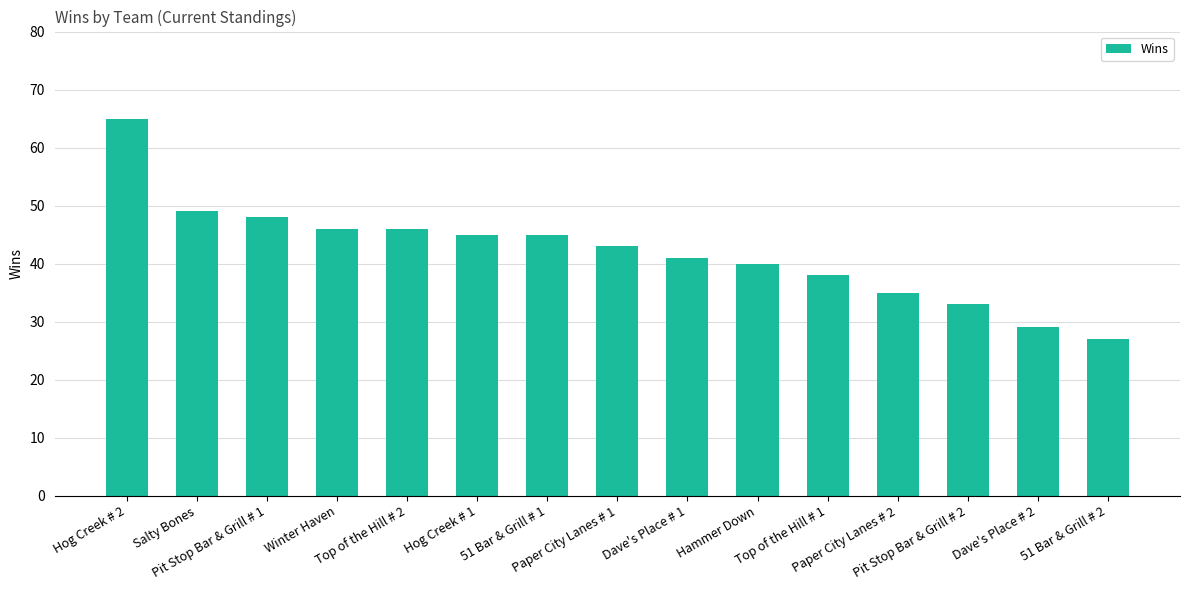

What is the minimum value shown in the chart?

27